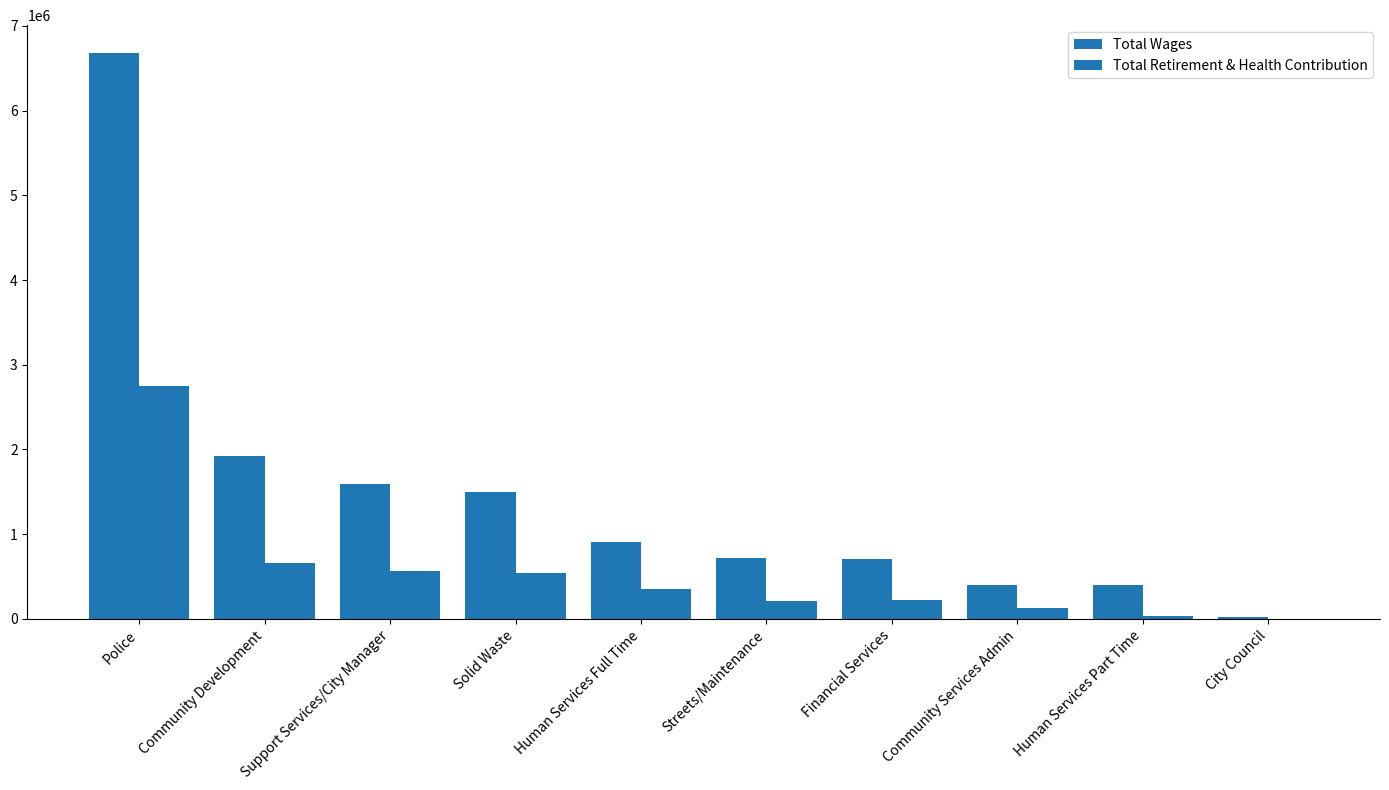

How many distinct data groups are displayed?

2